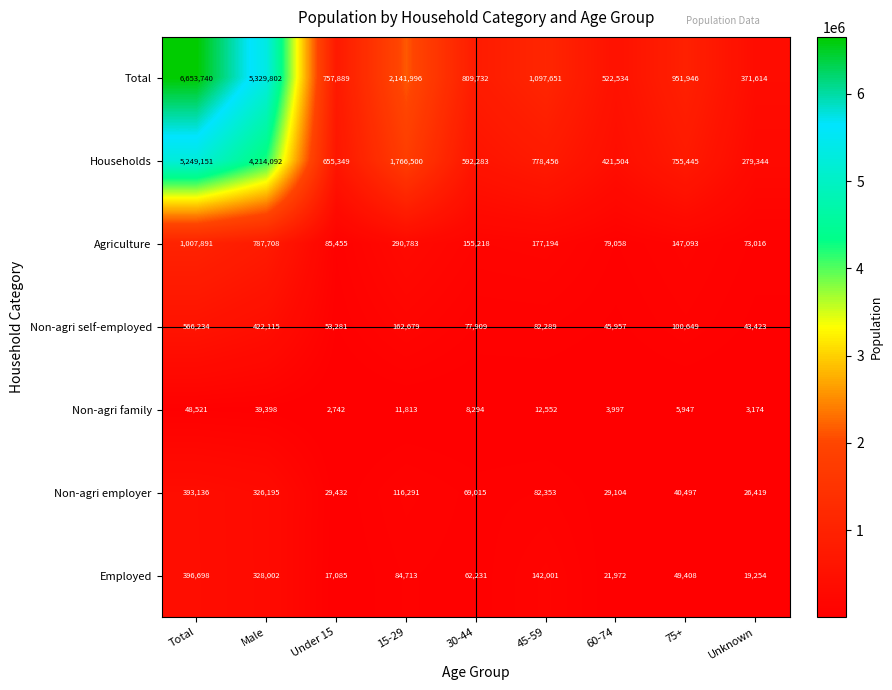

Which category has the lowest value in the Households series?

Unknown